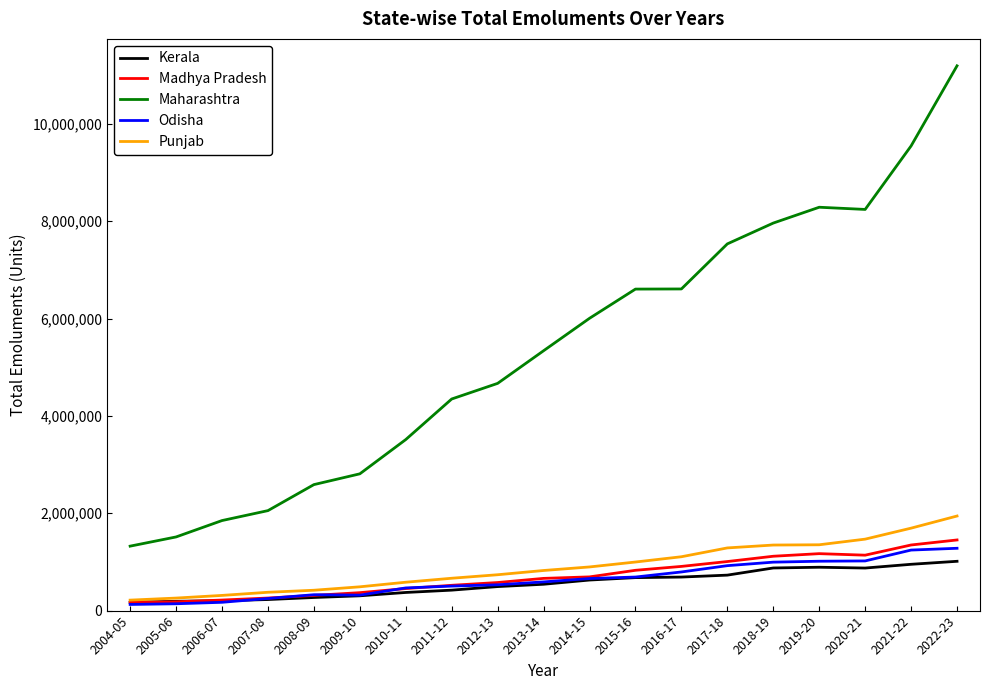

Which series has the widest spread of values?

Maharashtra